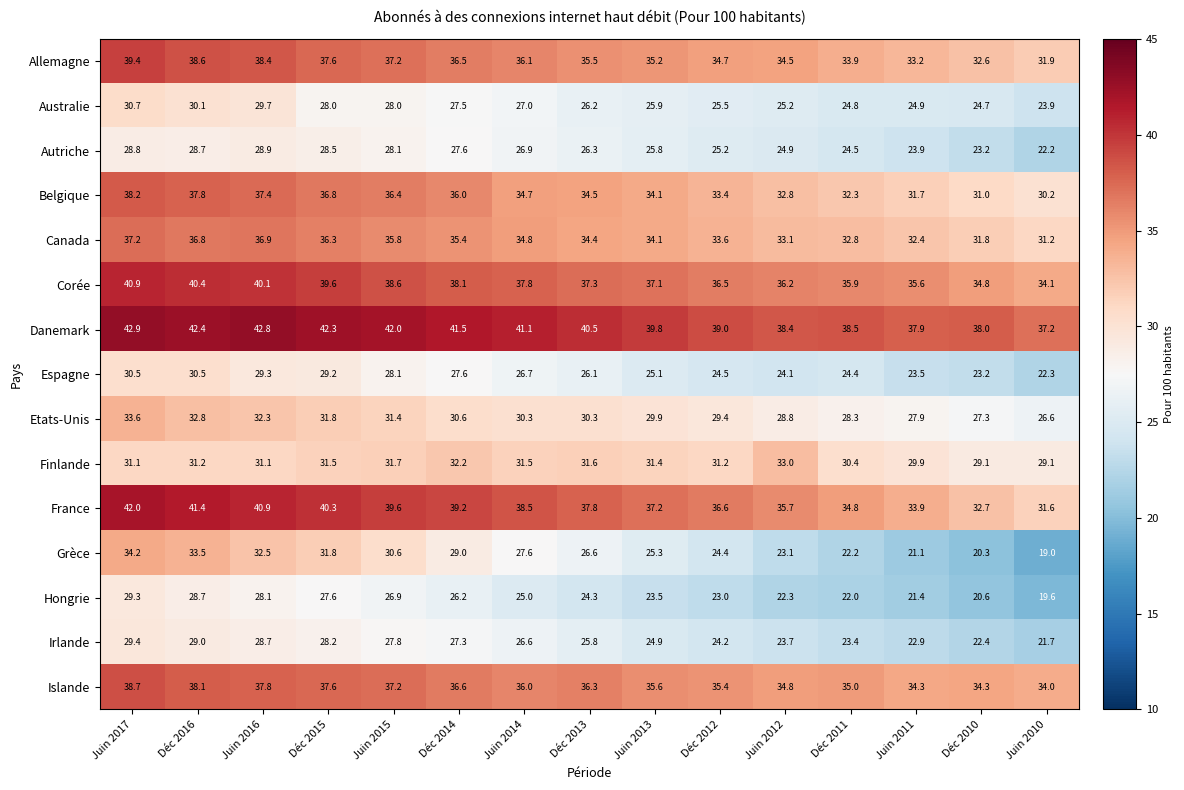

Is it true that Etats-Unis equals 32.8 at Déc 2016?

True